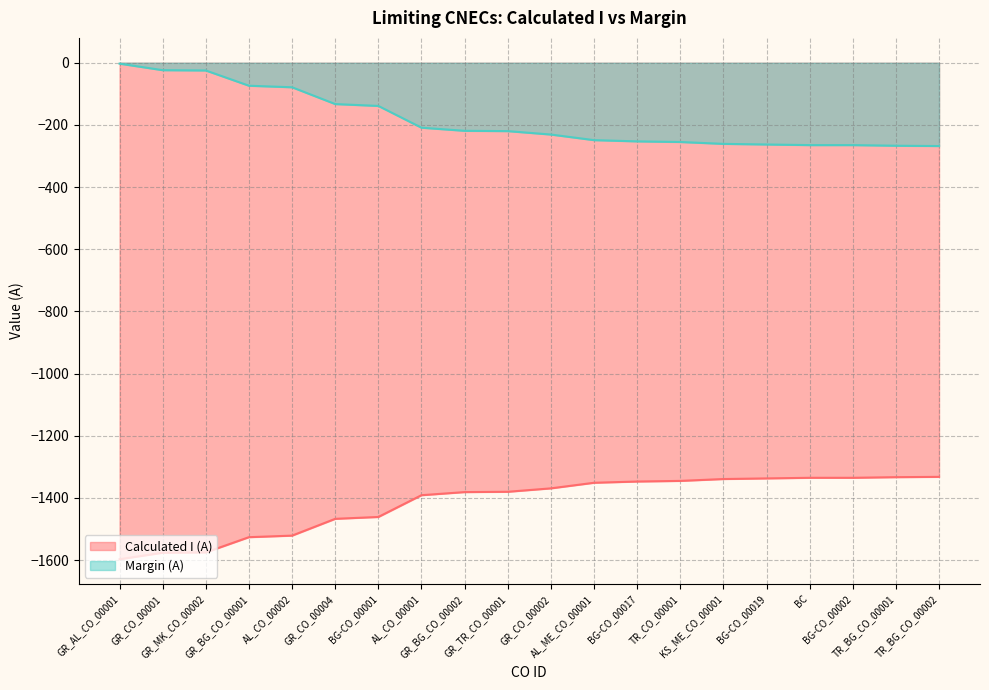

List the labels in order of Calculated I (A) value, largest first.

TR_BG_CO_00002, TR_BG_CO_00001, BC, BG-CO_00002, BG-CO_00019, KS_ME_CO_00001, TR_CO_00001, BG-CO_00017, AL_ME_CO_00001, GR_CO_00002, GR_TR_CO_00001, GR_BG_CO_00002, AL_CO_00001, BG-CO_00001, GR_CO_00004, AL_CO_00002, GR_BG_CO_00001, GR_MK_CO_00002, GR_CO_00001, GR_AL_CO_00001